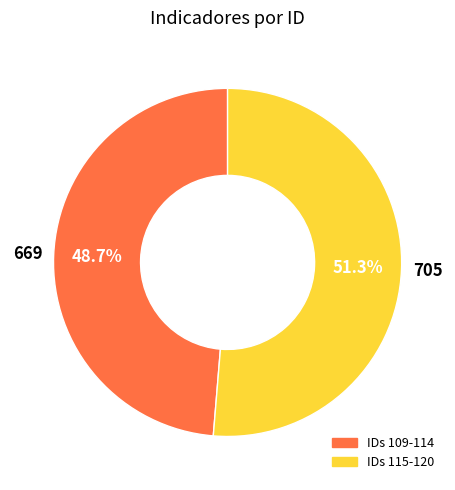

Count the number of slices in the pie.

2